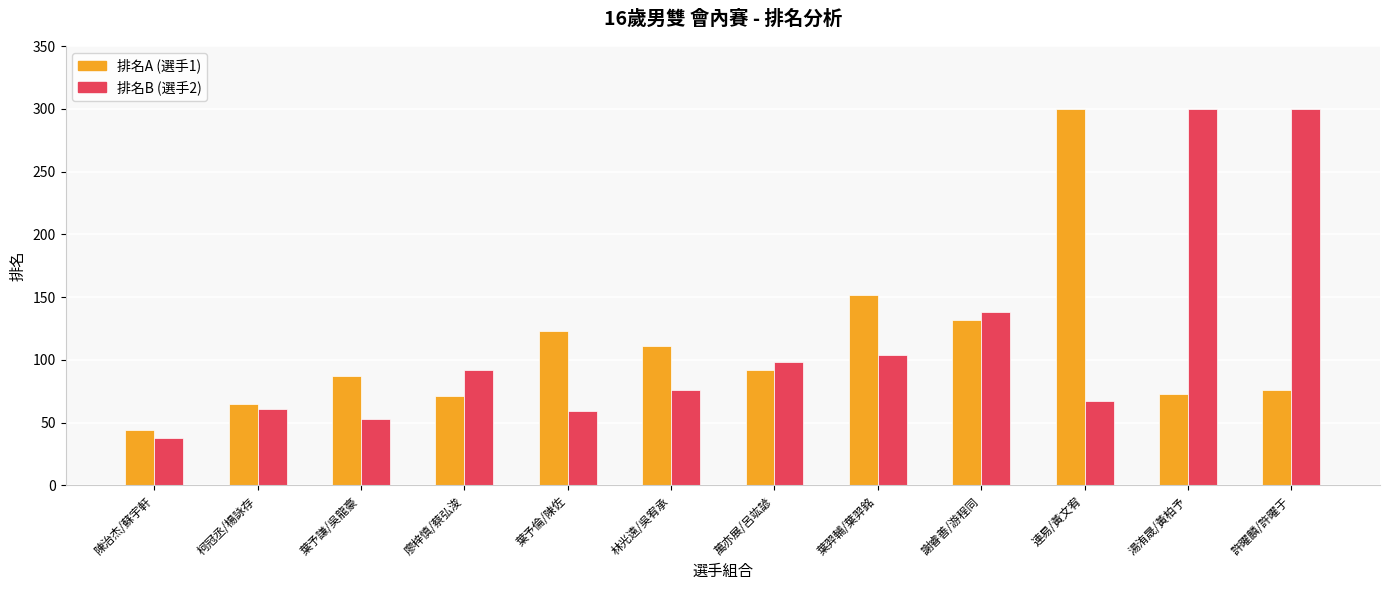

What is the difference between the highest and lowest values at 葉予倫/陳佐?

64